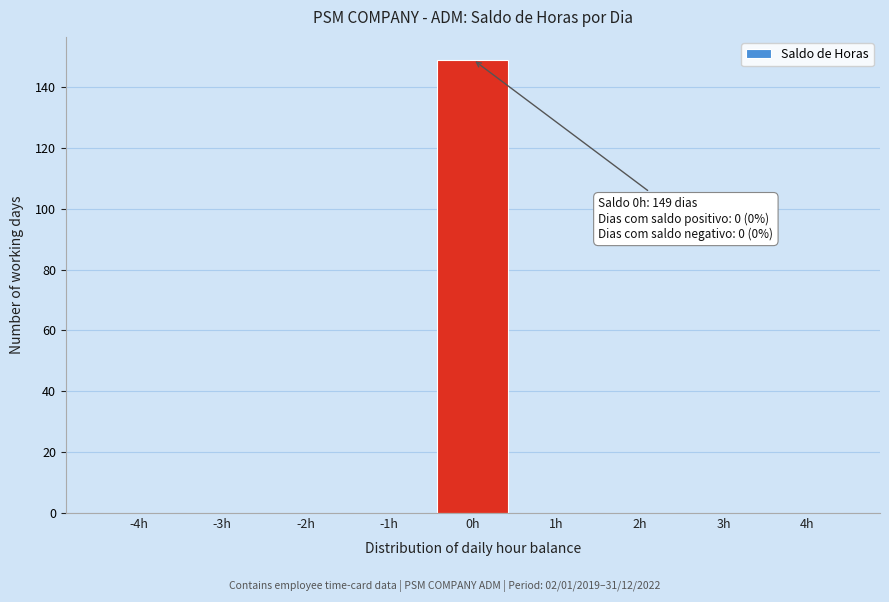

Which range on the x-axis has the tallest bar?

-0.5 to 0.5